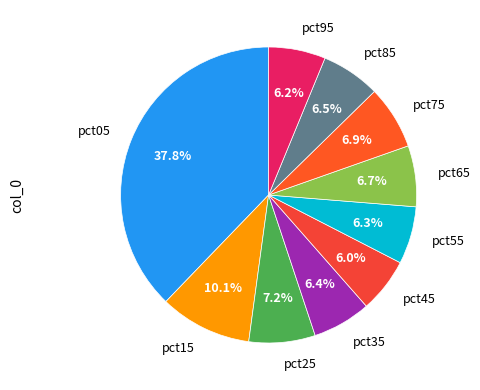

To the nearest percent, what is the difference between the largest and smallest slice percentages?

32%